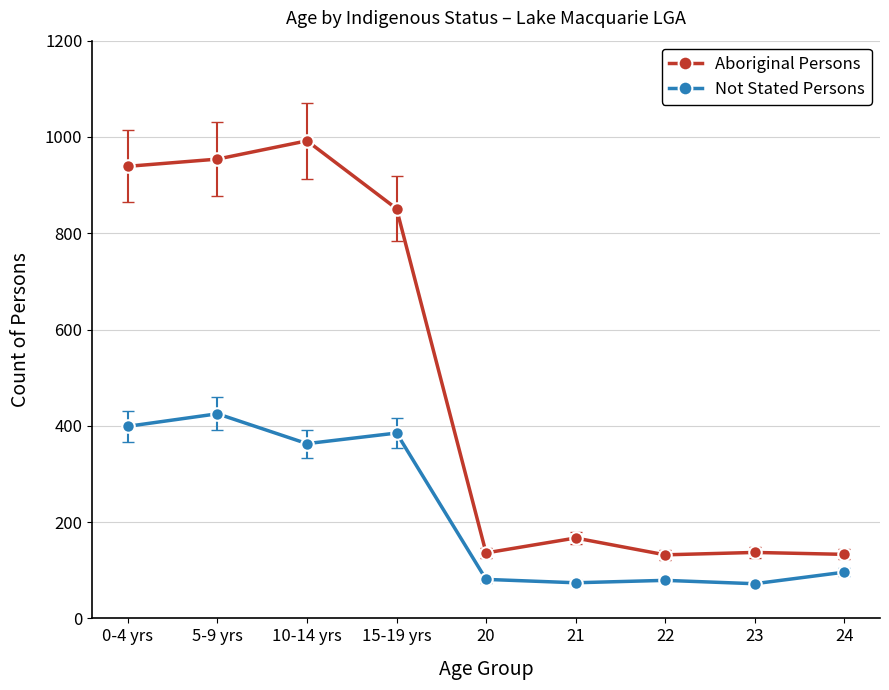

Where is Aboriginal Persons nearest to the value 562?

15-19 yrs